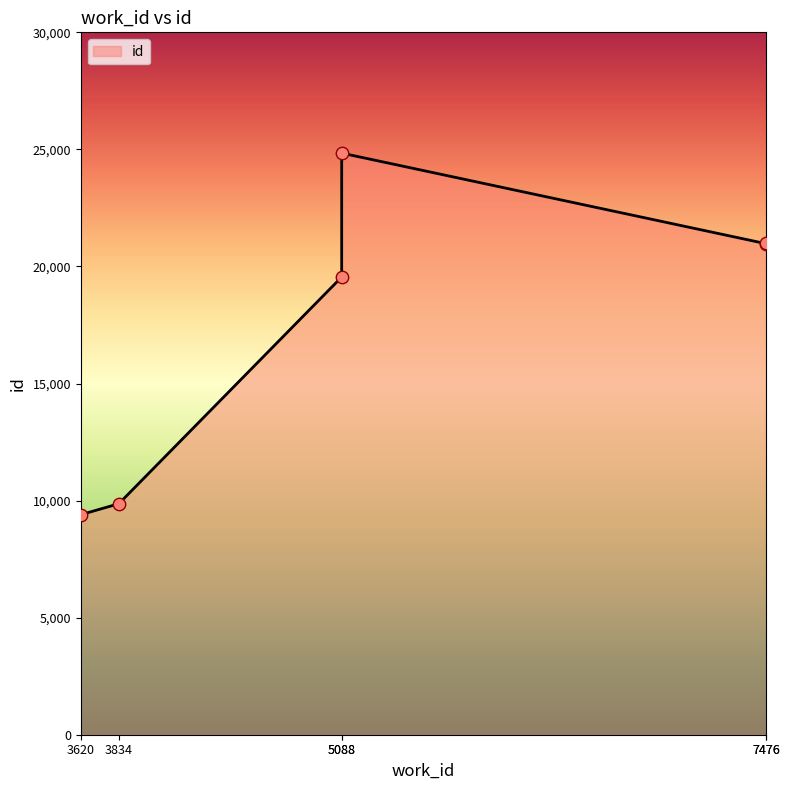

What is the ratio of the value at 5088 to the value at 5088?

0.8